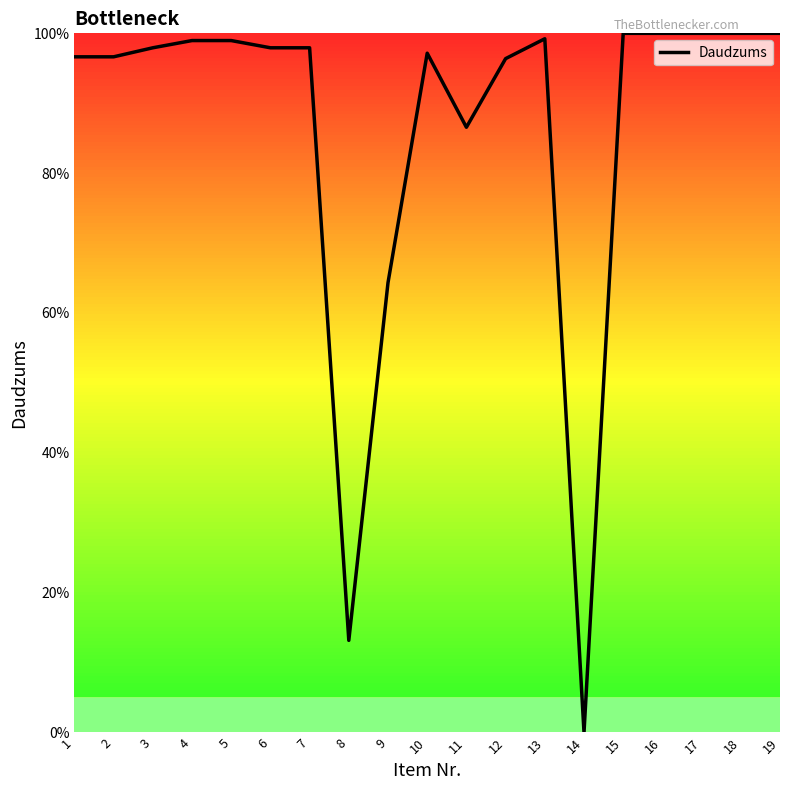

What is the difference between the values at 7 and 9?

33.6